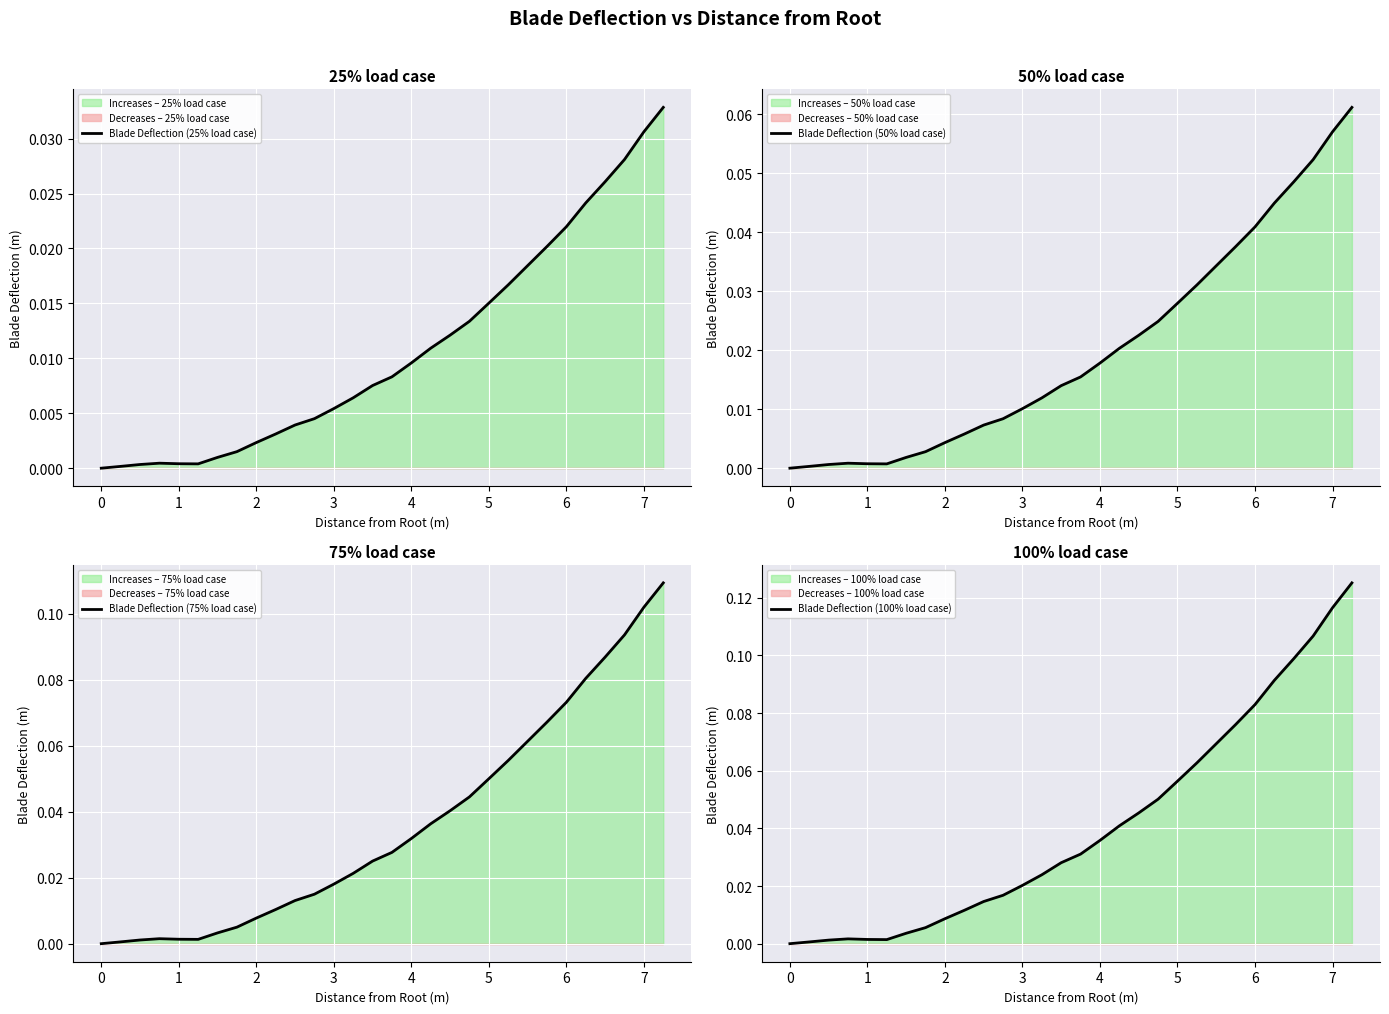

How many positive values does the Blade Deflection (100% load case) series have?

29